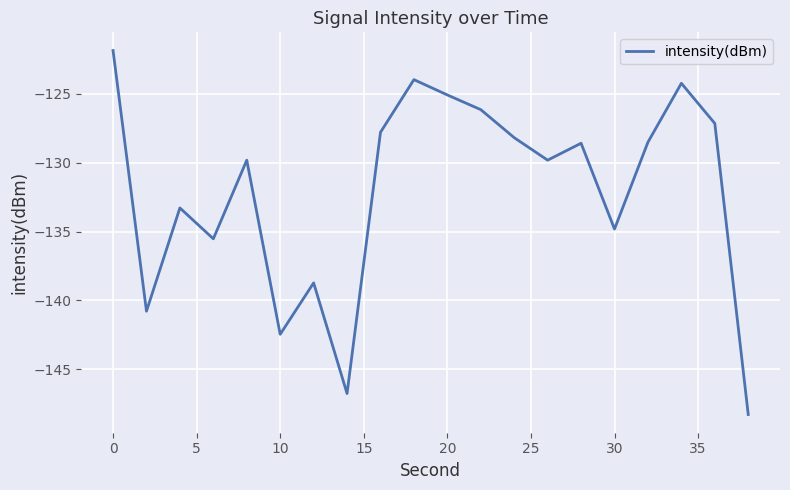

What is the greatest value displayed?

-121.8